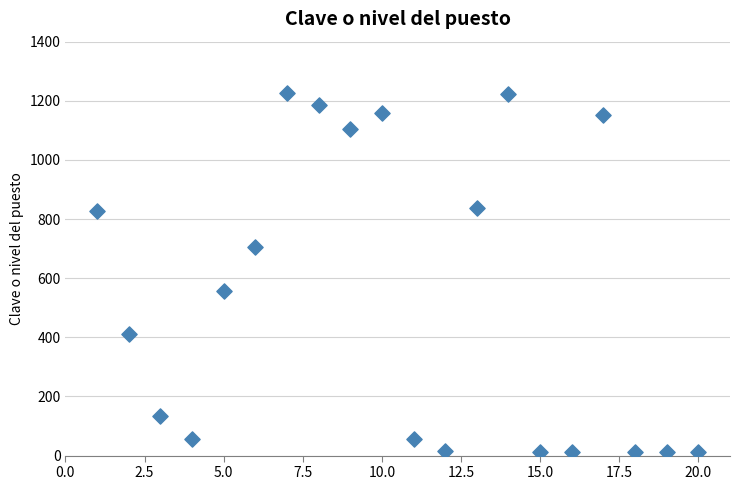

What Y value in the scatter plot is closest to 620?

555